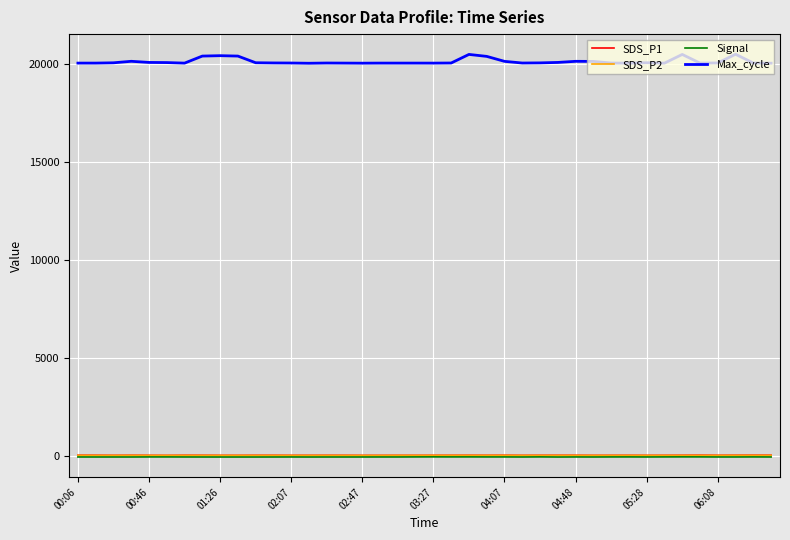

What is the maximum value for Max_cycle?

20500.0